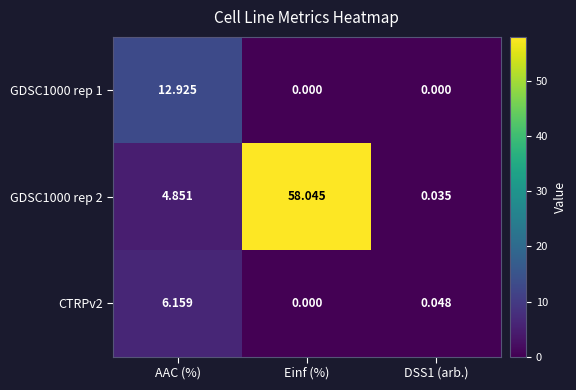

At how many categories does at least one series exceed 51?

1